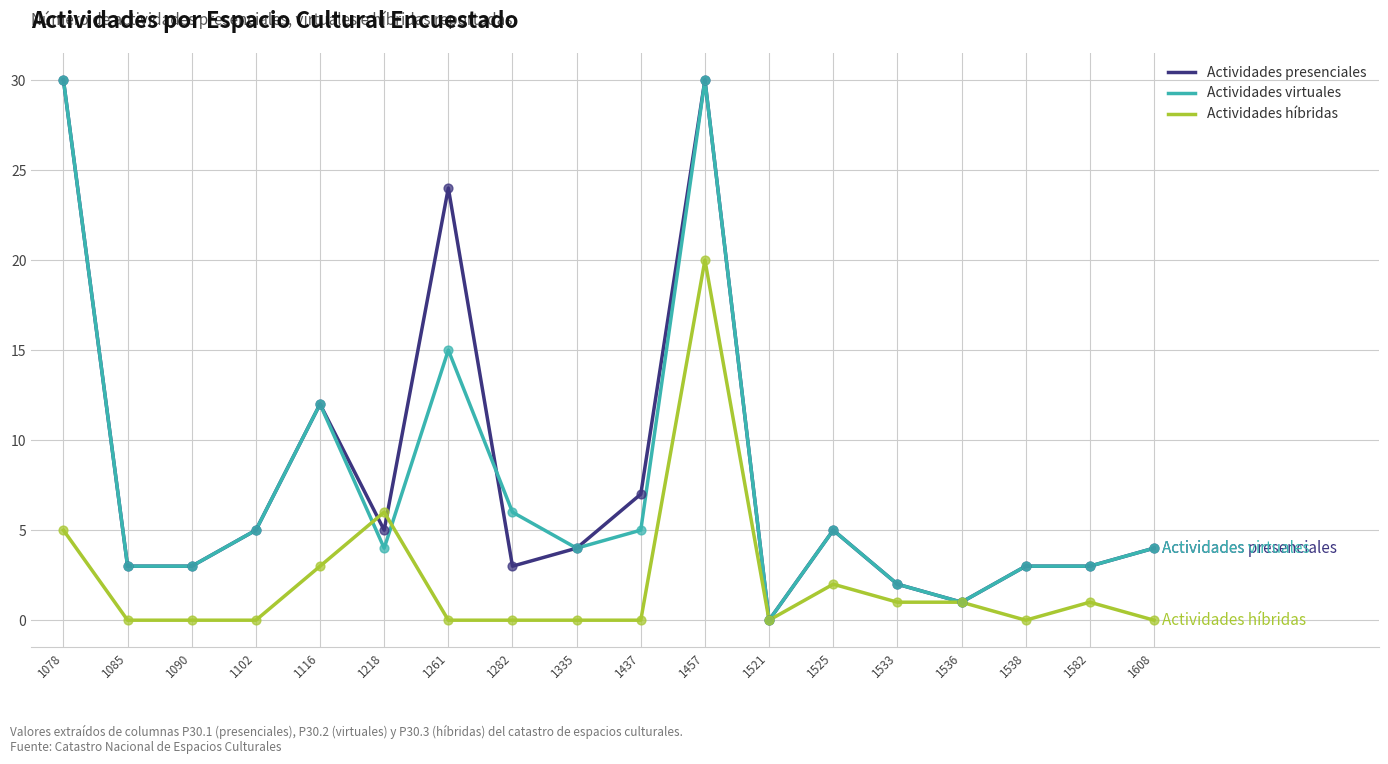

What is the spread (max minus min) of values at 1335?

4